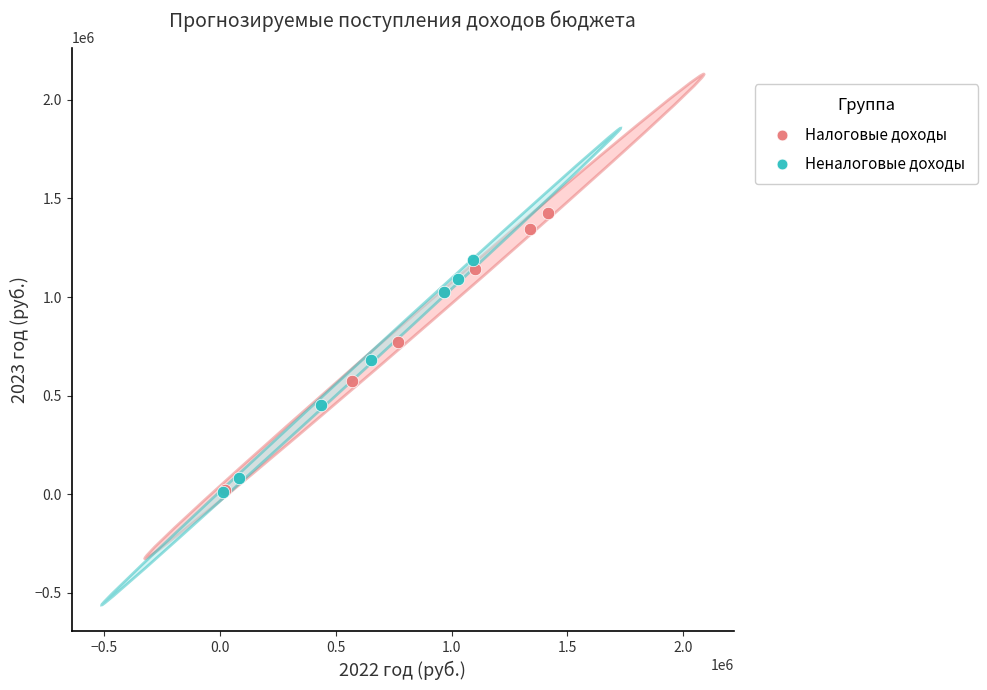

Which series reaches the maximum Y coordinate?

Налоговые доходы